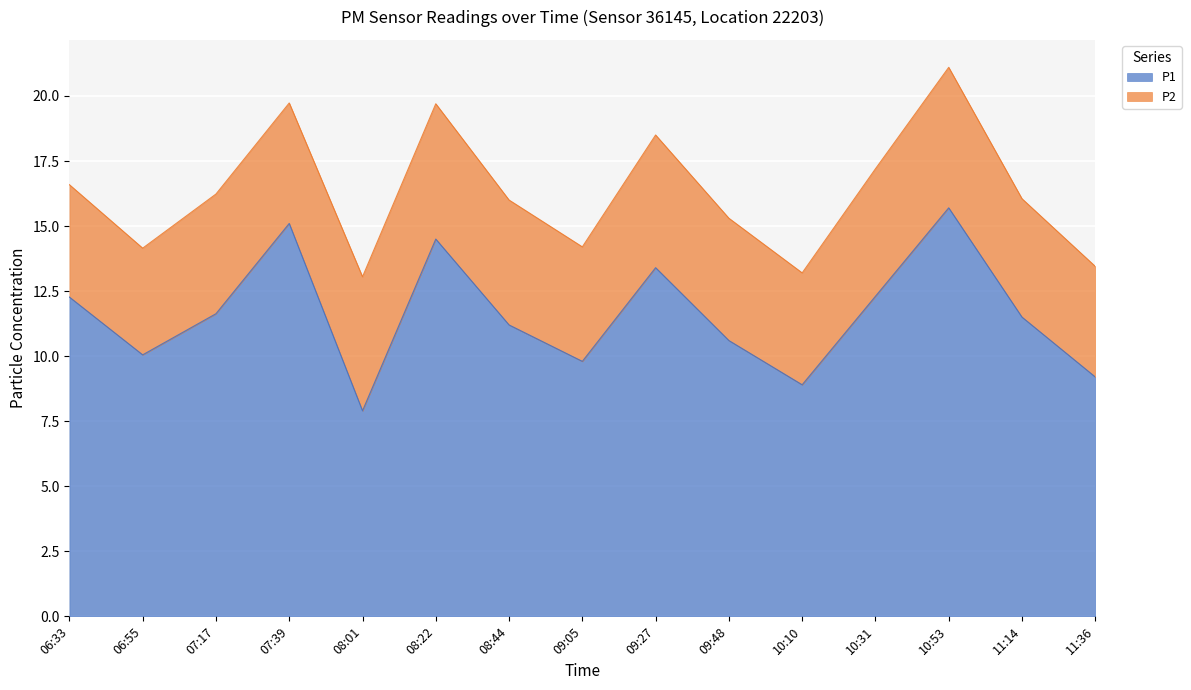

Reading right to left, transcribe all the data shown in this chart.

11:36=9.2	11:14=11.5	10:53=15.7	10:31=12.3	10:10=8.9	09:48=10.6	09:27=13.4	09:05=9.8	08:44=11.2	08:22=14.5	08:01=7.9	07:39=15.1	07:17=11.6	06:55=10.1	06:33=12.3